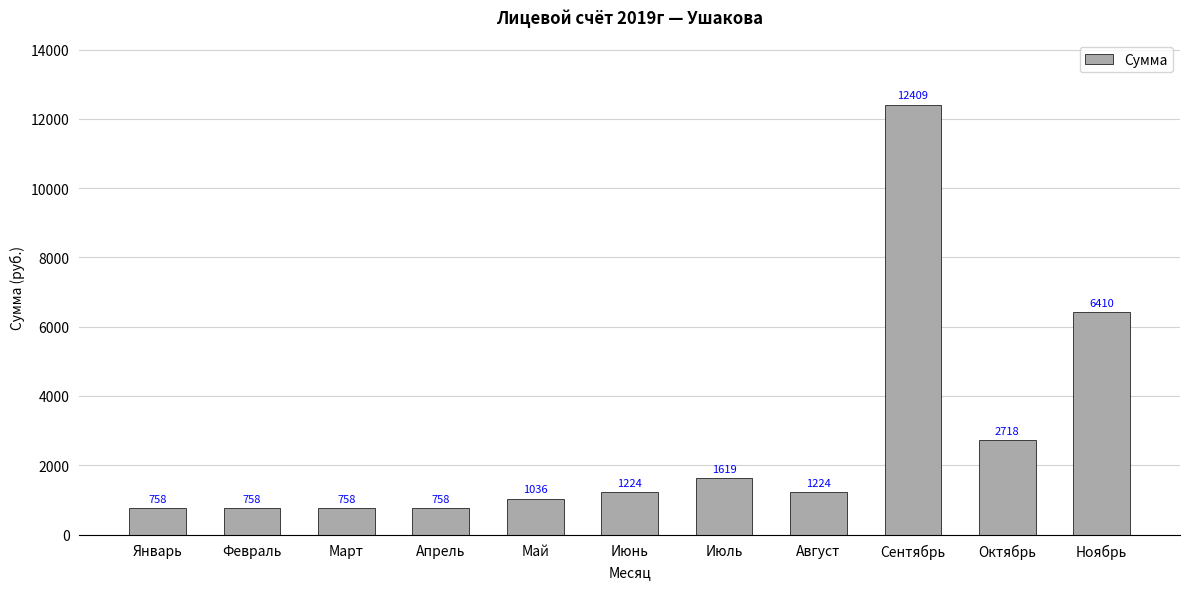

Count the number of data series in this chart.

1